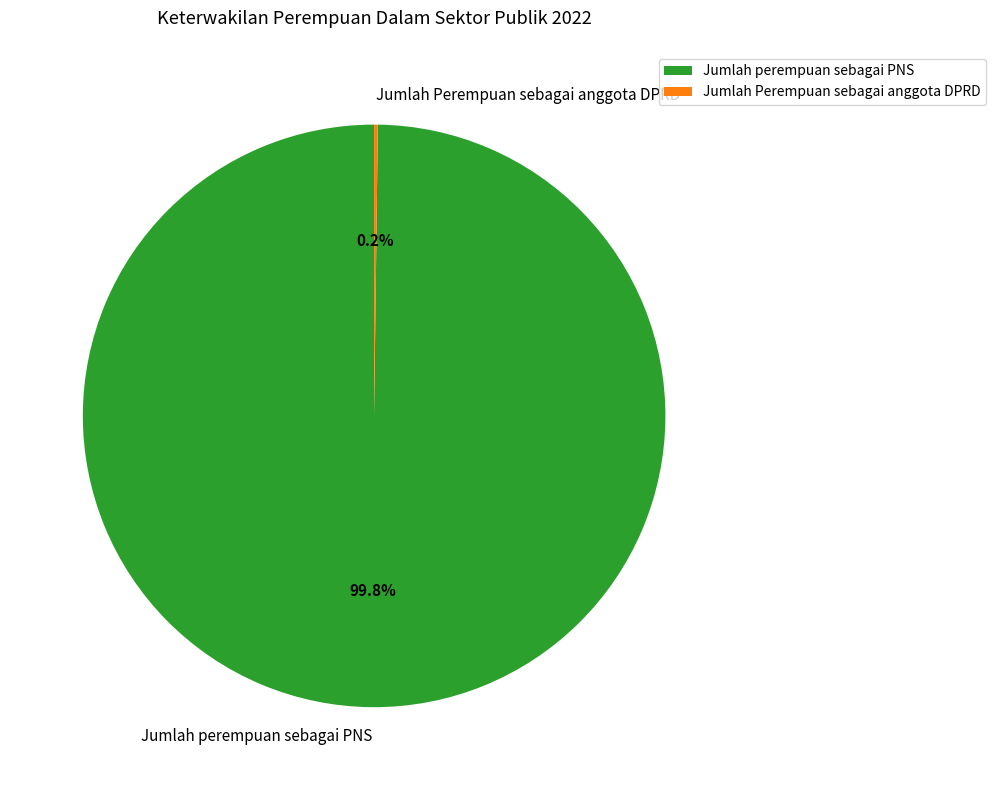

Is there a majority slice in this chart?

Yes